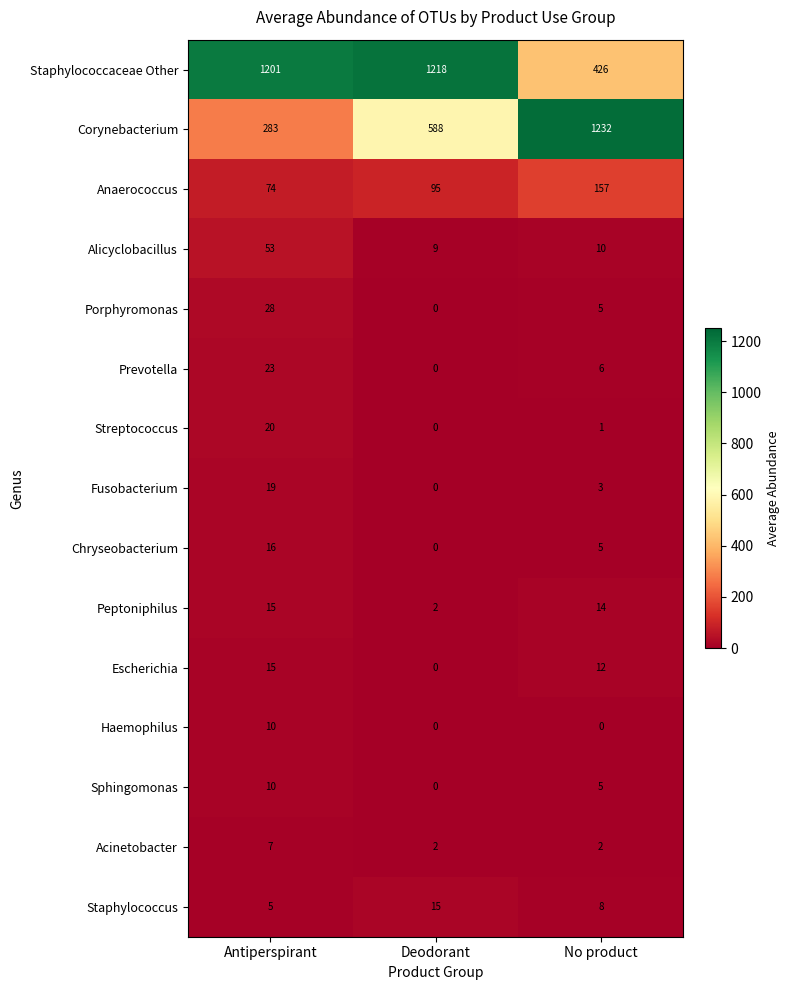

What is the difference between the maximum and minimum values in the Porphyromonas series?

28